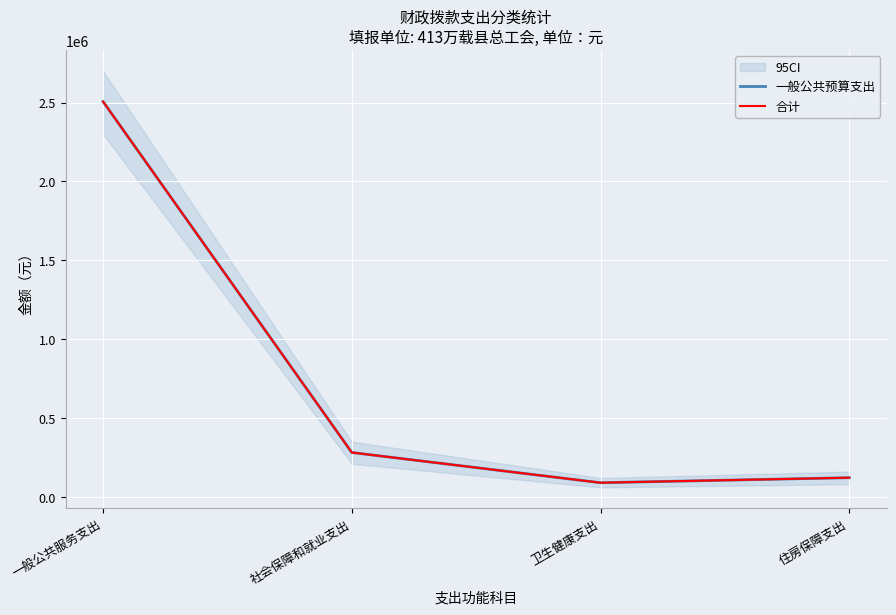

What is the average value of the 合计 series?

749597.1